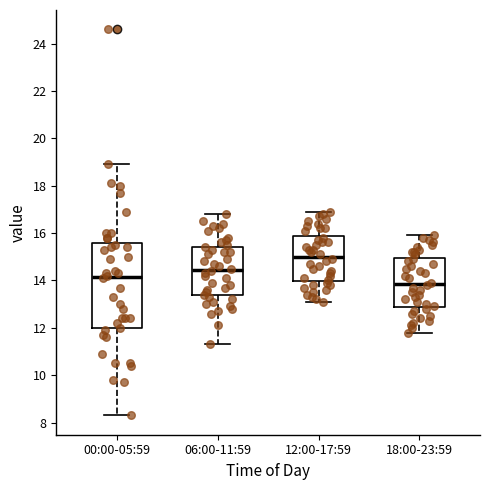

Comparing the boxes themselves (not the whiskers), which one is the tallest?

00:00-05:59